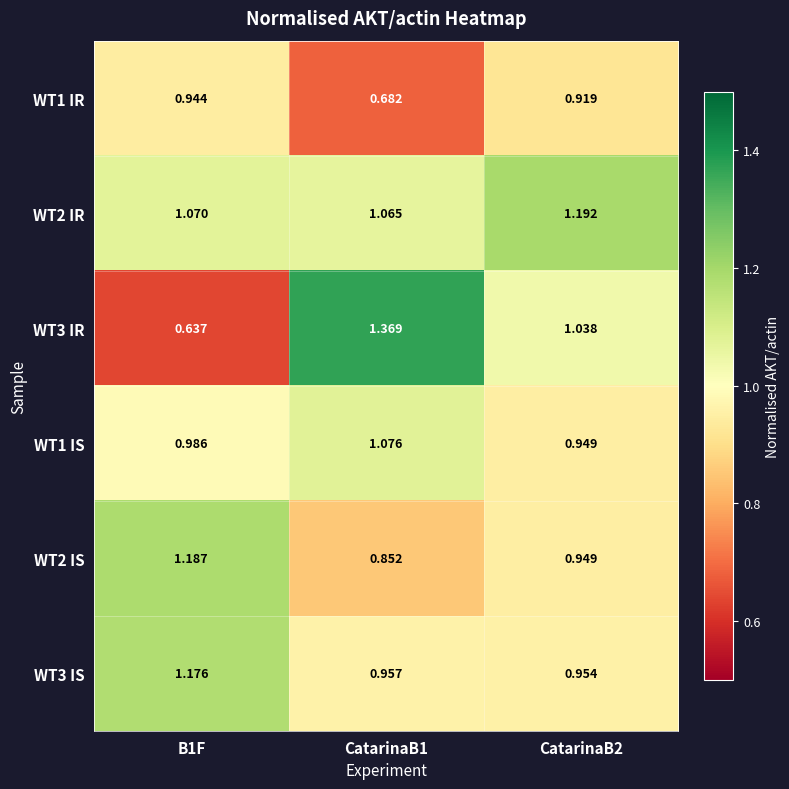

Is the value of WT2 IS at CatarinaB2 greater than the value of WT1 IS at CatarinaB1?

No